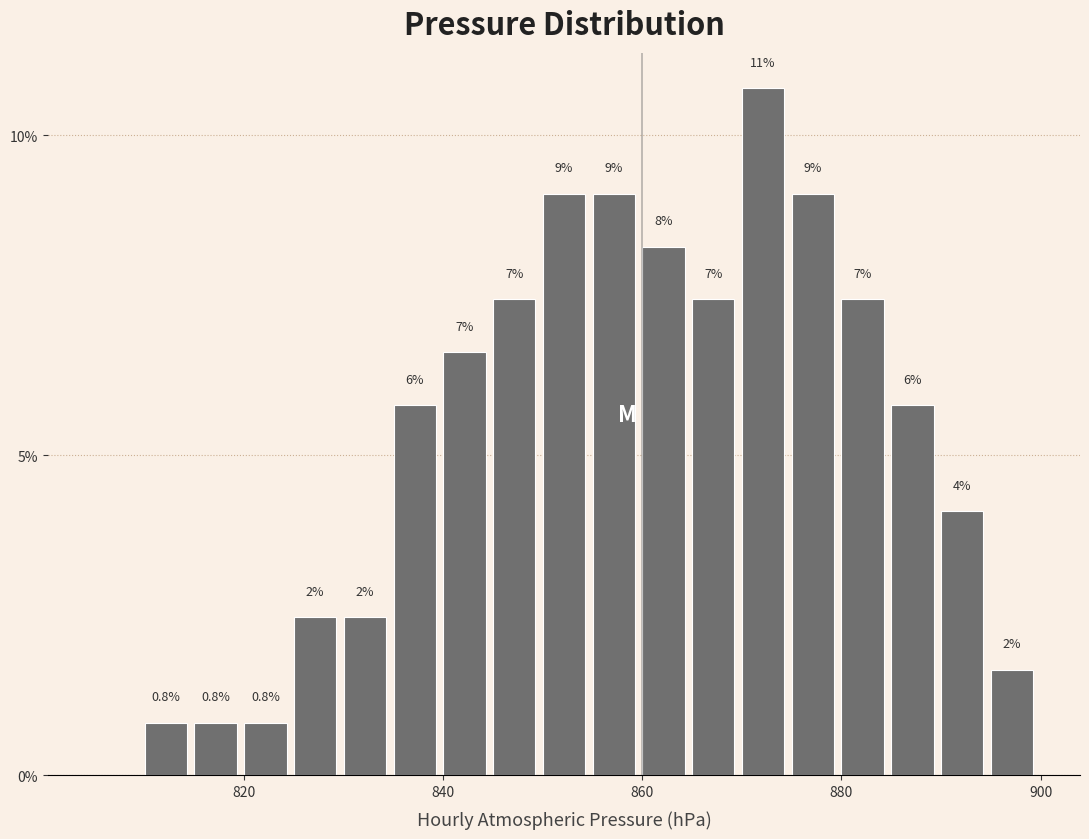

Around what value on the x-axis is the tallest bar? Give the approximate position of its centre, as read against the axis.

872